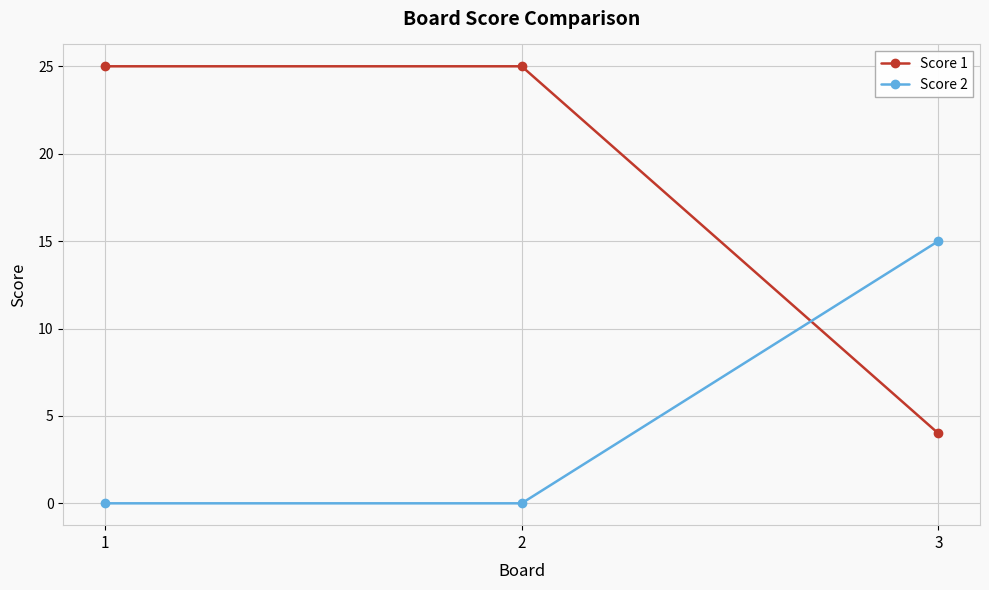

True or false: Score 2 has a value of 8 at 1.

False